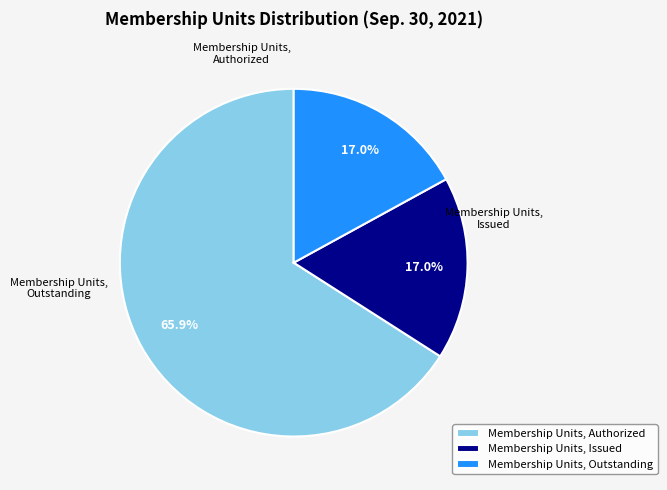

To the nearest percent, what percentage of the pie is Membership Units, Issued?

17%